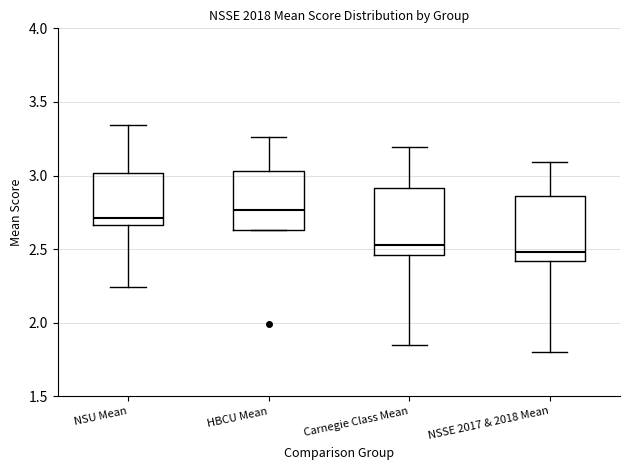

Which box has the highest median line?

HBCU Mean